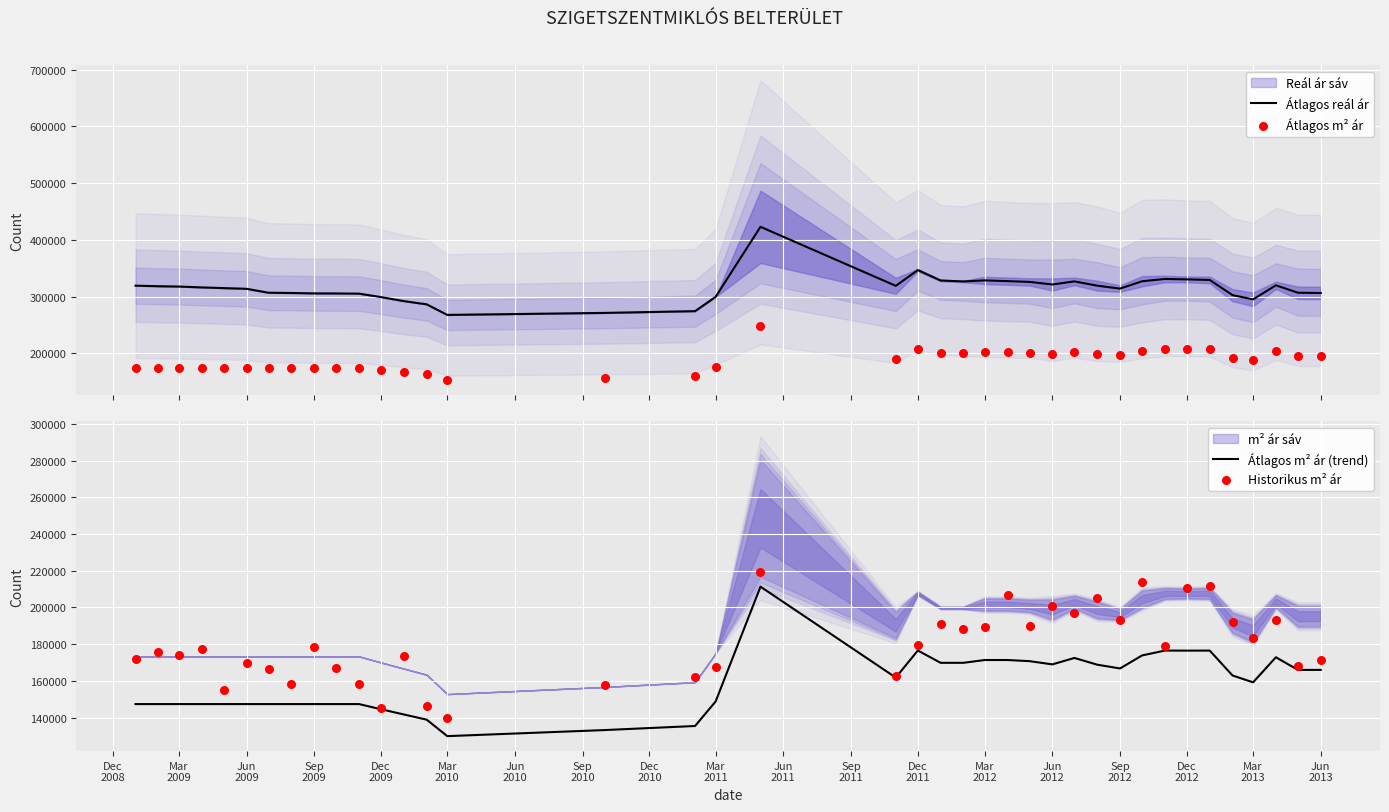

Which series reaches the minimum Y coordinate?

Átlagos m² ár (trend)